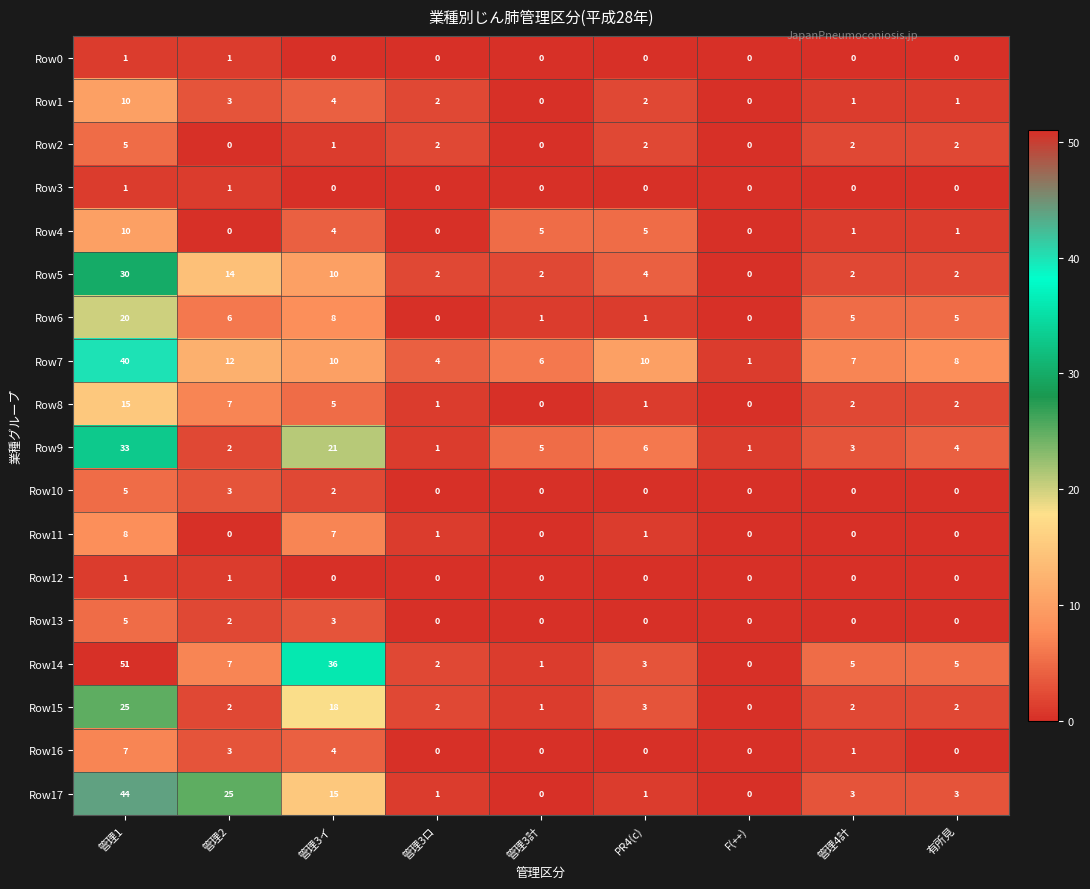

The Row8 series shows 0 at 管理3計. True or false?

True